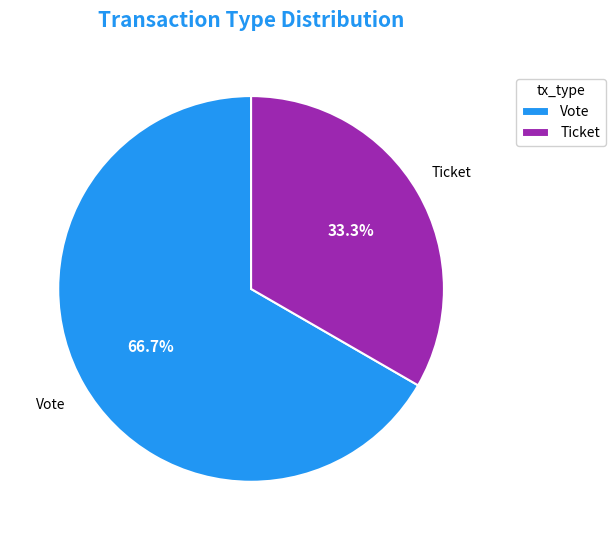

What portion of the pie excludes Ticket?

66.7%